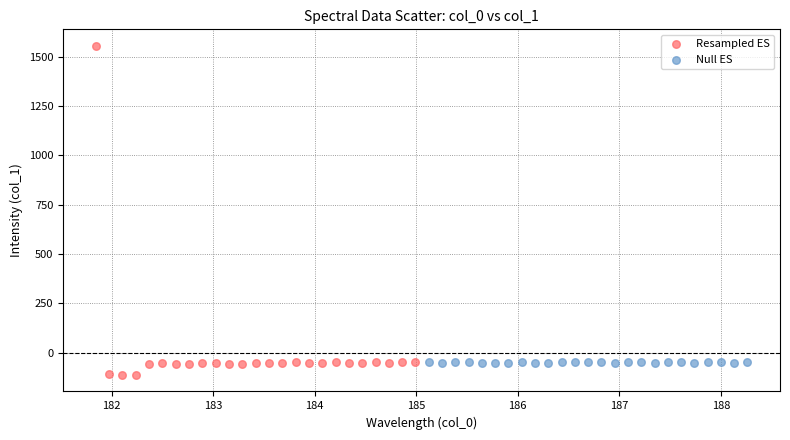

Which series has the largest Y range (max minus min)?

Resampled ES